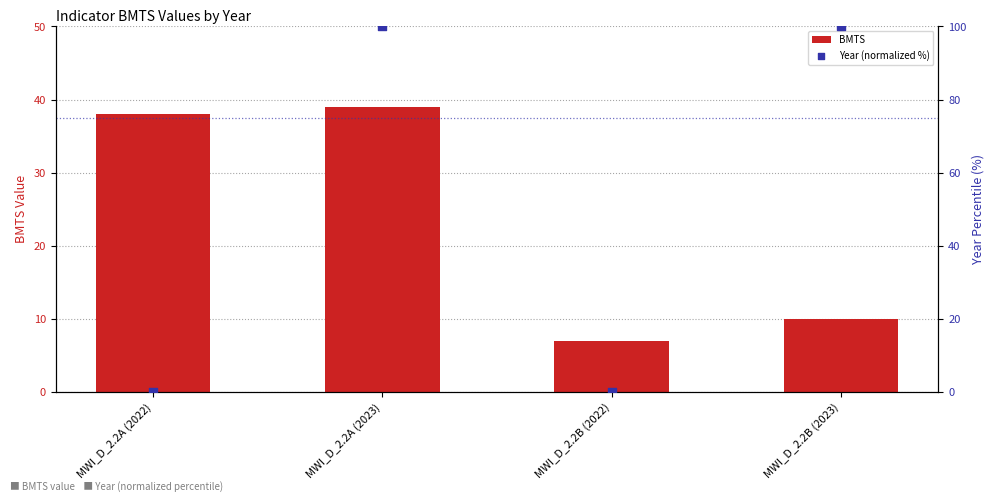

What are all the series names shown in the legend?

BMTS, Year (normalized %)